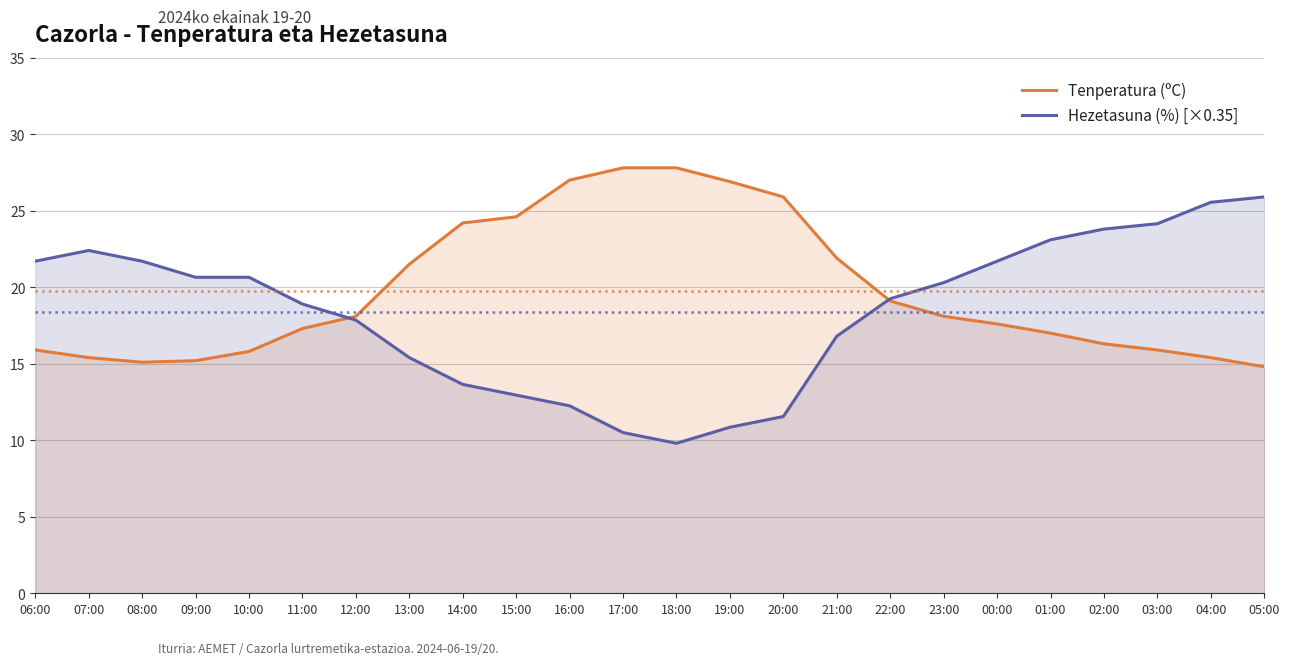

At which category does the chart reach its peak across all series?

17:00